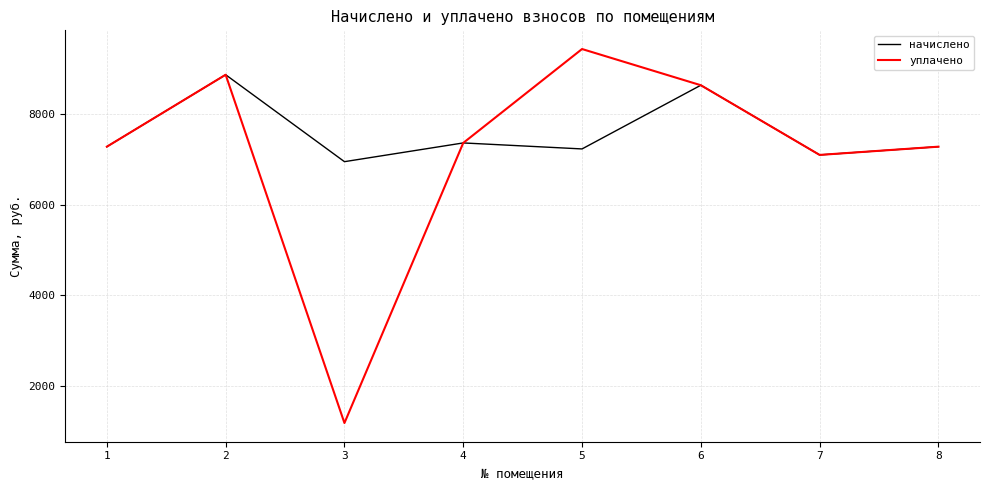

What are all the series names shown in the legend?

начислено, уплачено